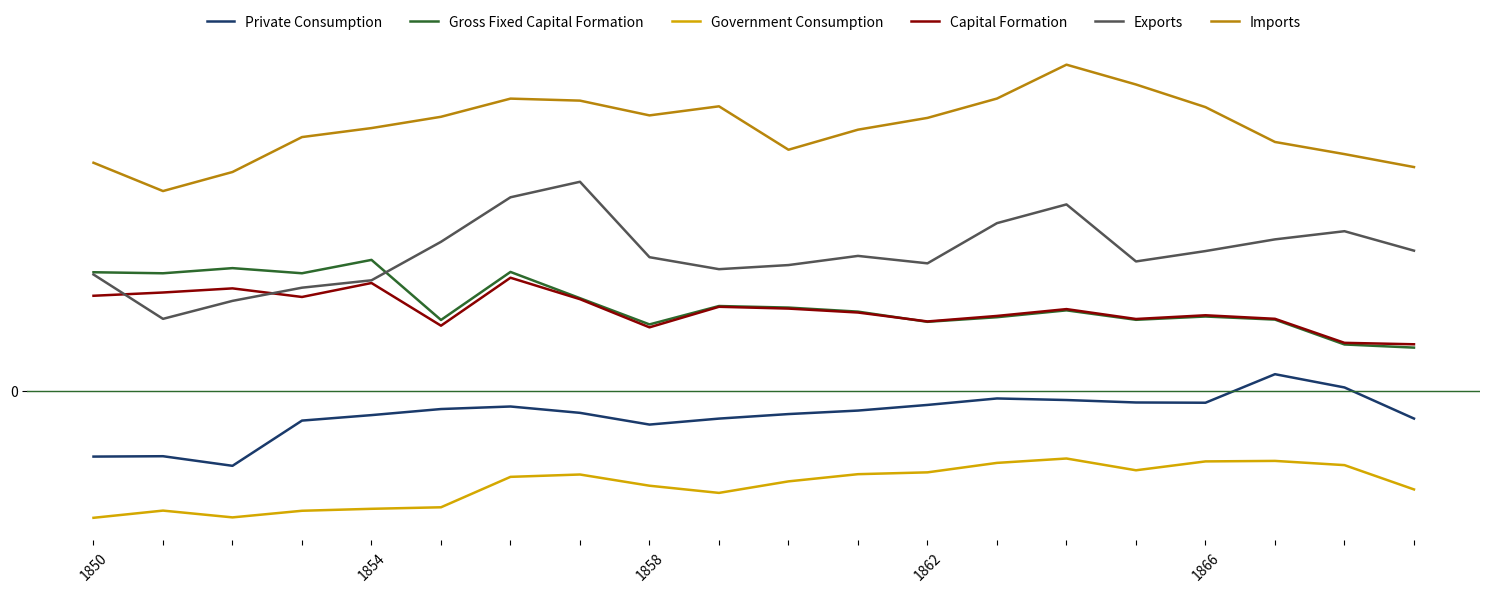

Is this an area chart (filled region under the line)?

No